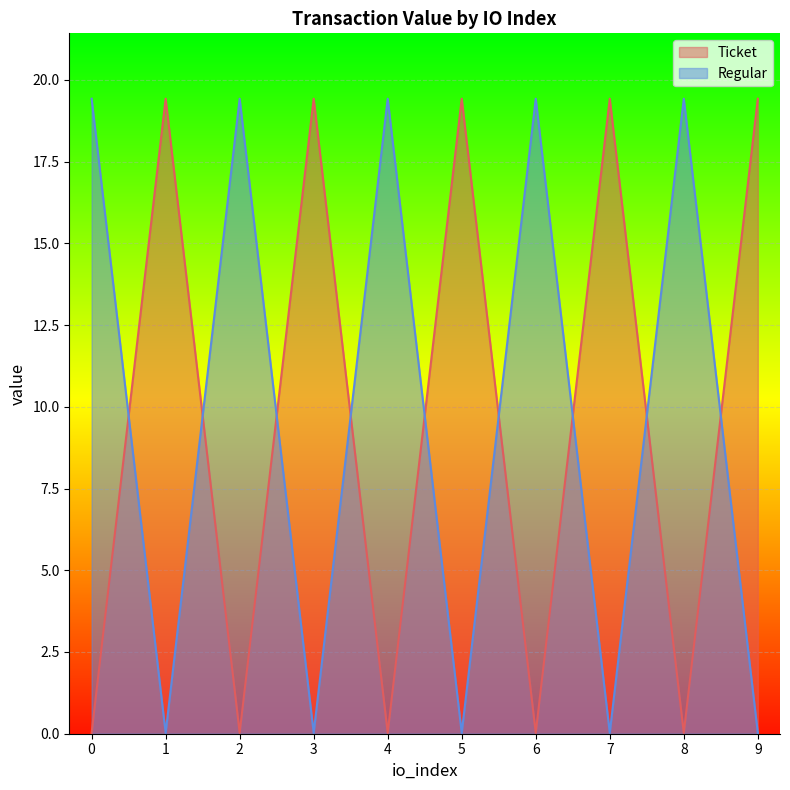

Reading right to left, what are all the values shown in this chart?

Ticket: 19.4	0.0	19.4	0.0	19.4	0.0	19.4	0.0	19.4	0.0
Regular: 0.0	19.4	0.0	19.4	0.0	19.4	0.0	19.4	0.0	19.4